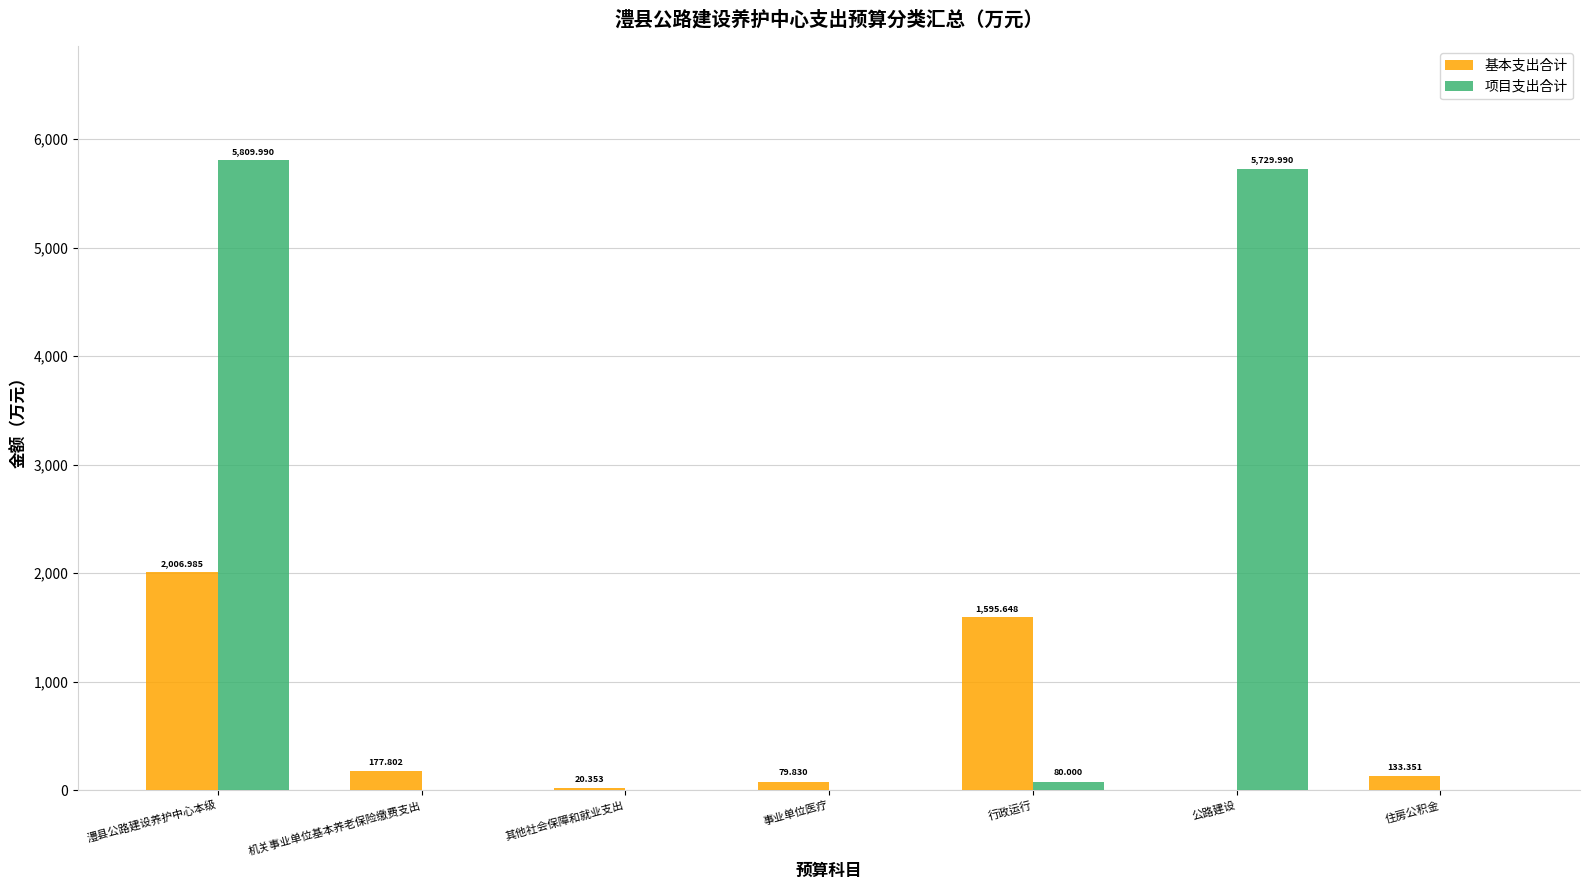

Which series has the largest range (max minus min)?

项目支出合计